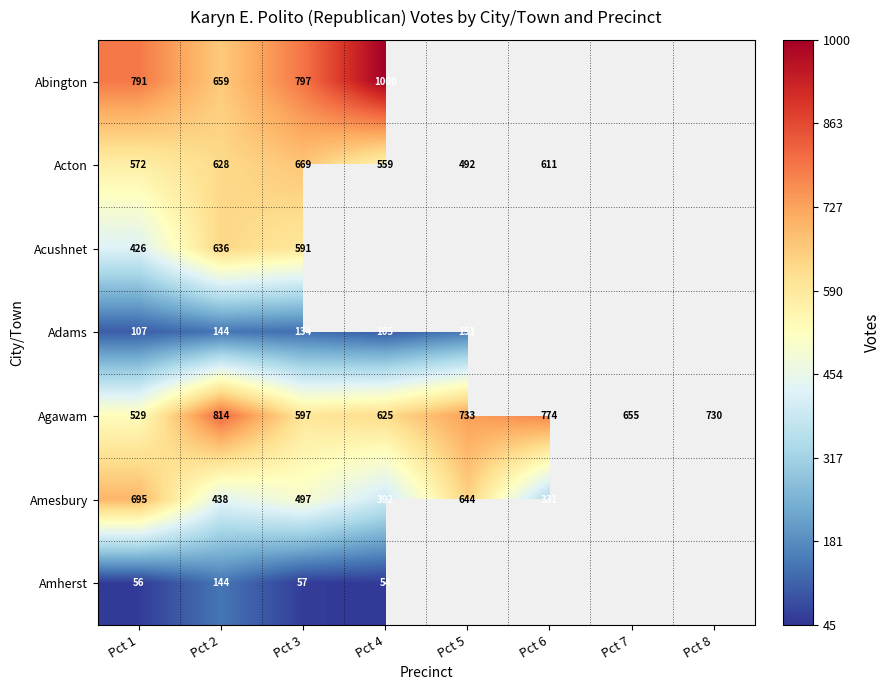

The value of Amherst at Pct 1 is 81. True or false?

False